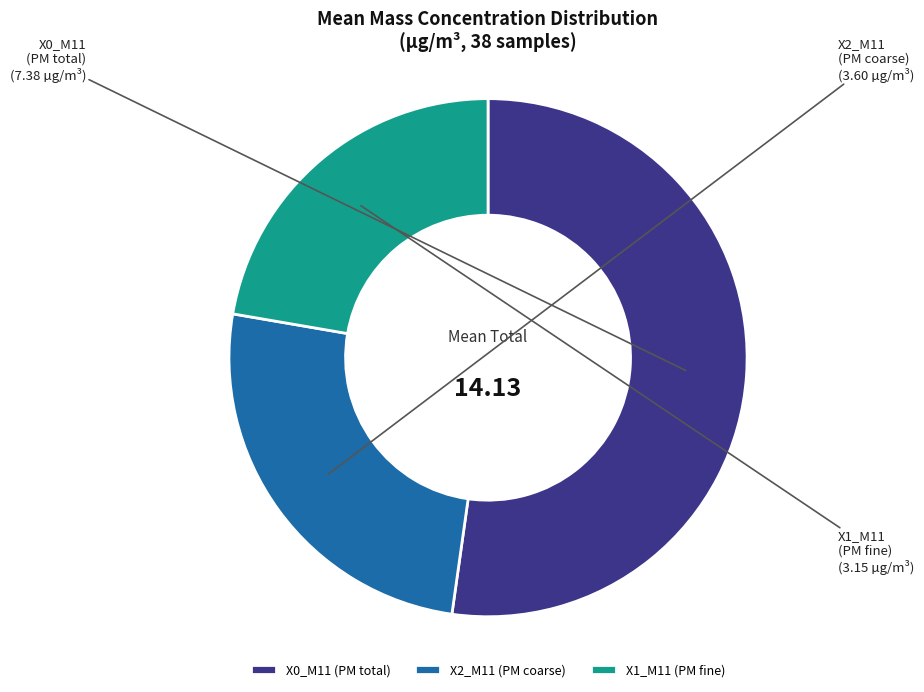

What is the ratio of the value at X2_M11 to the value at X1_M11?

1.1